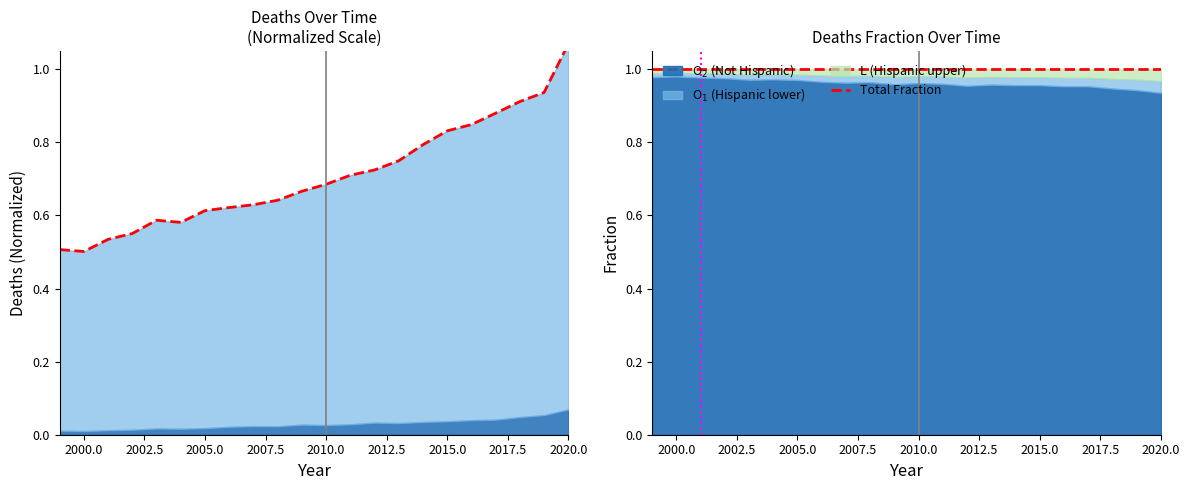

How many times do Total Fraction and Total cross each other?

1